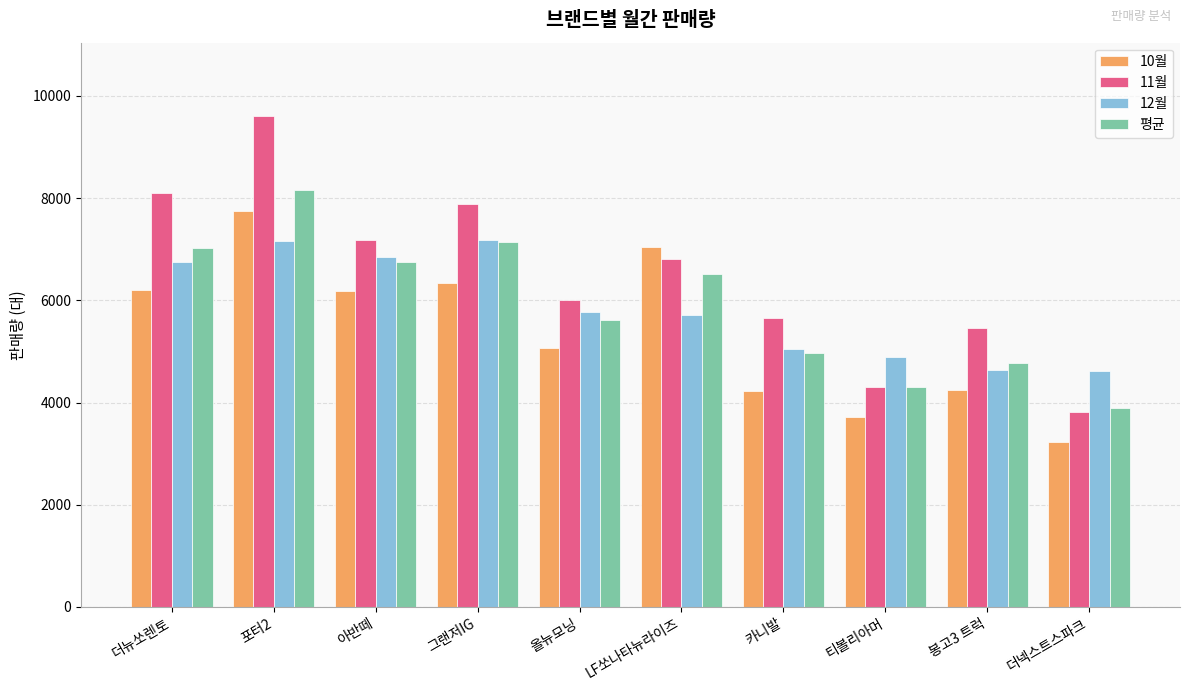

What position from the right is 더넥스트스파크?

1